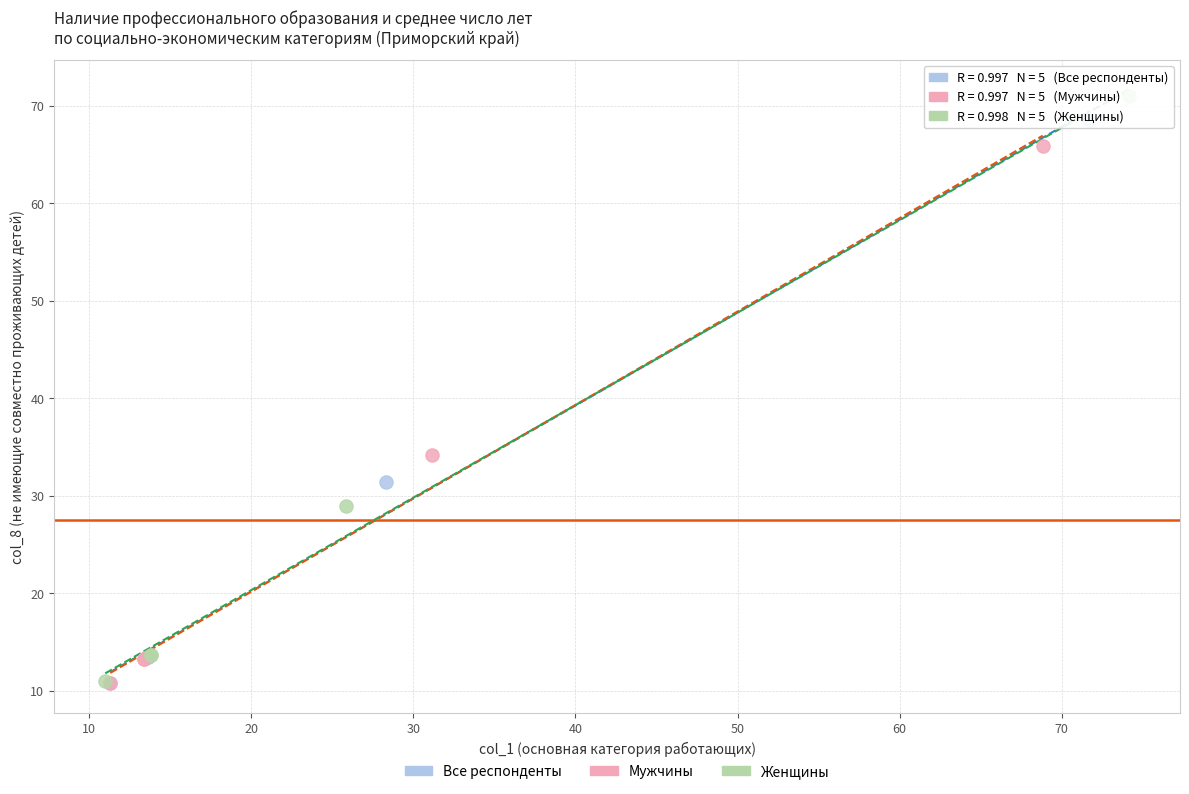

Which series has the largest Y range (max minus min)?

Женщины